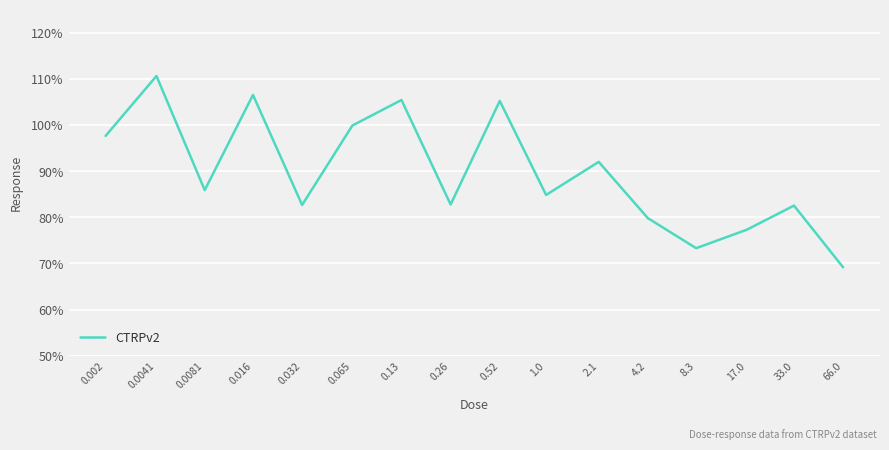

What is the difference between the maximum and minimum values?

41.4